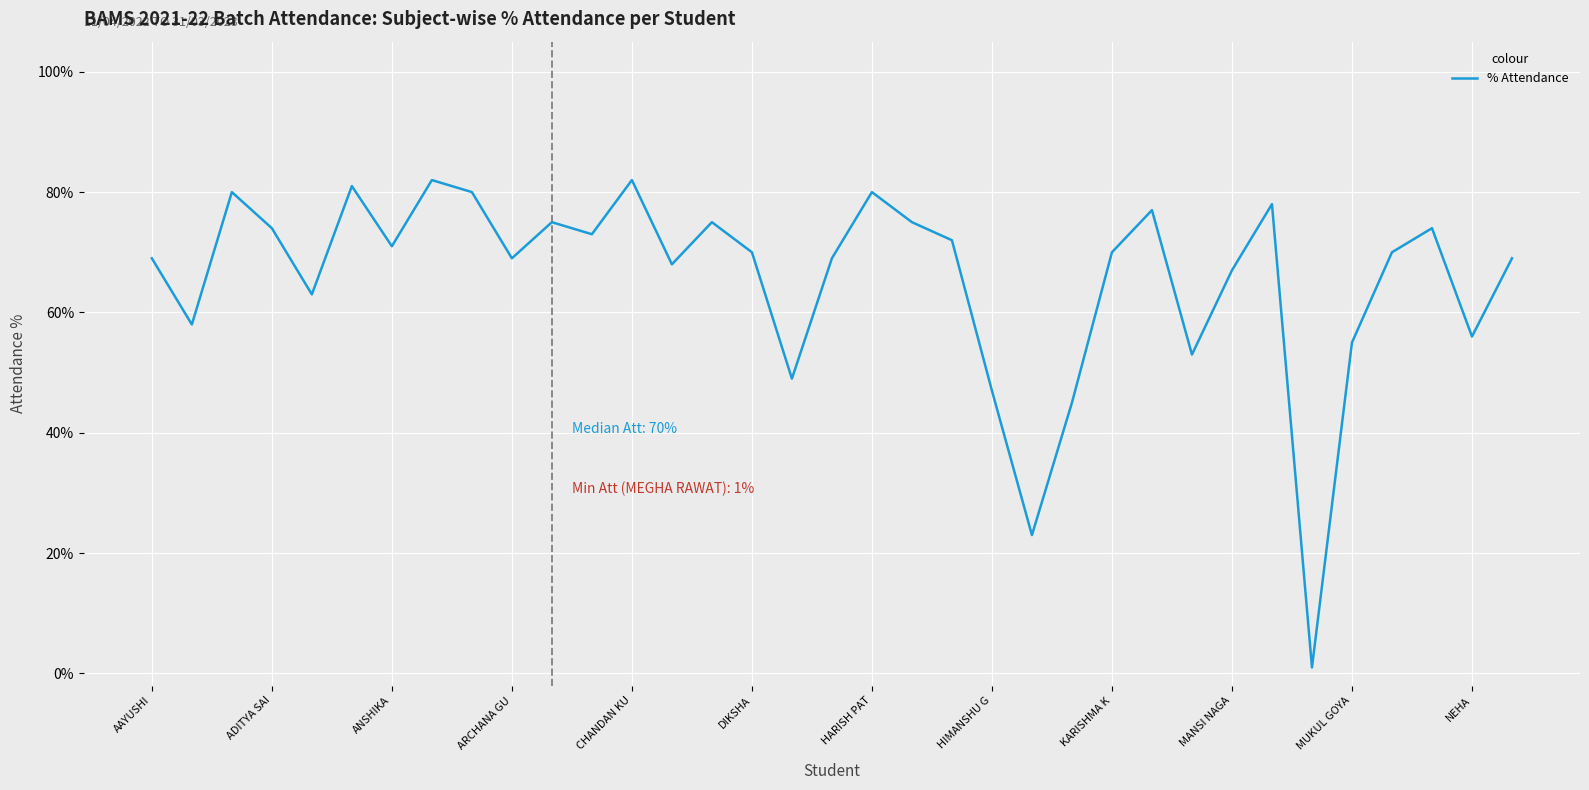

What is the average value?

66